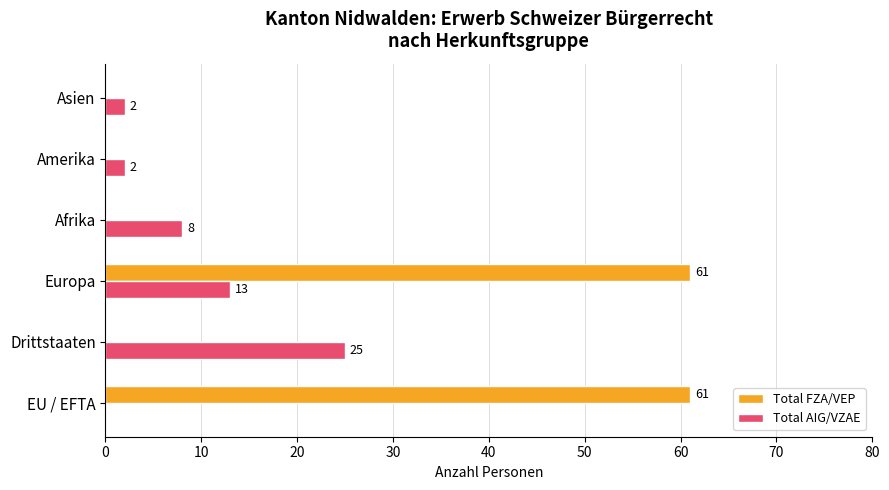

True or false: Total FZA/VEP has a value of -22 at Asien.

False